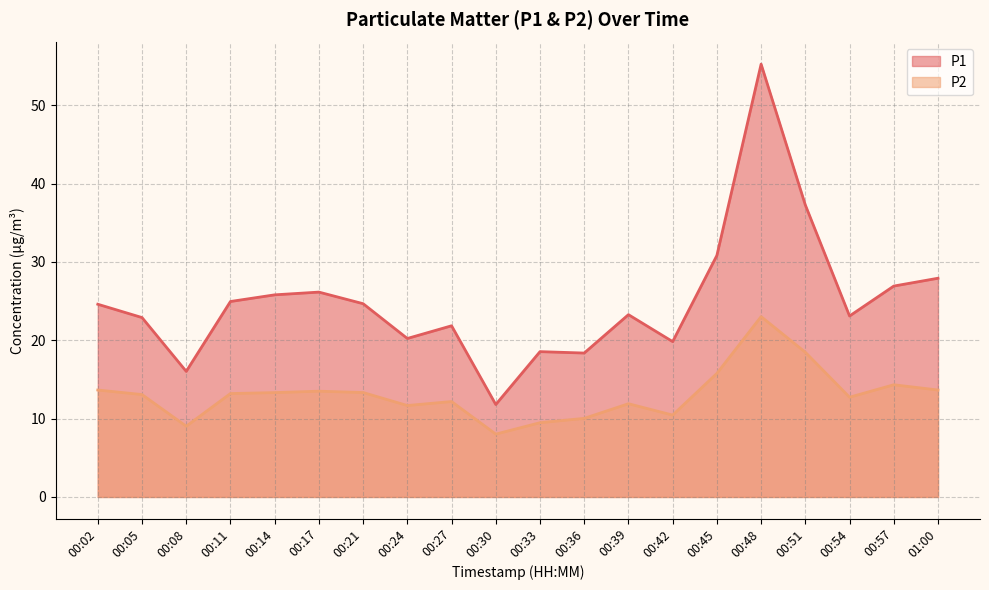

Which has a higher value, 00:21 or 00:48?

00:48